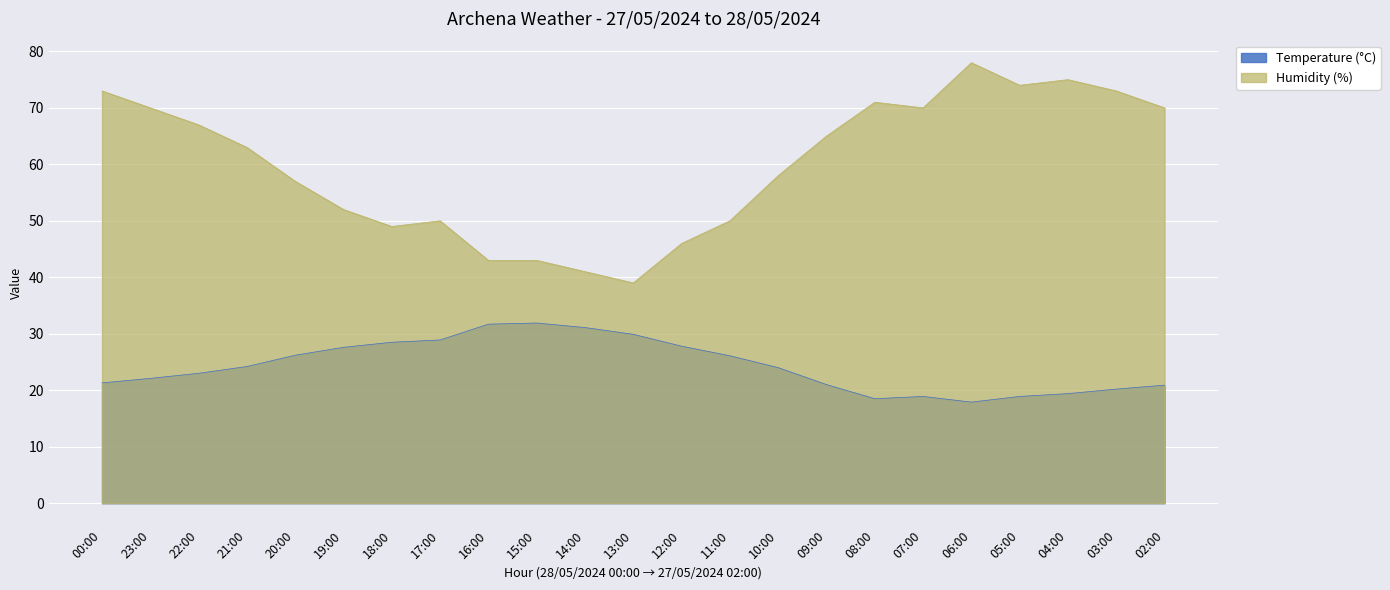

What is the maximum value for Humidity (%)?

78.0